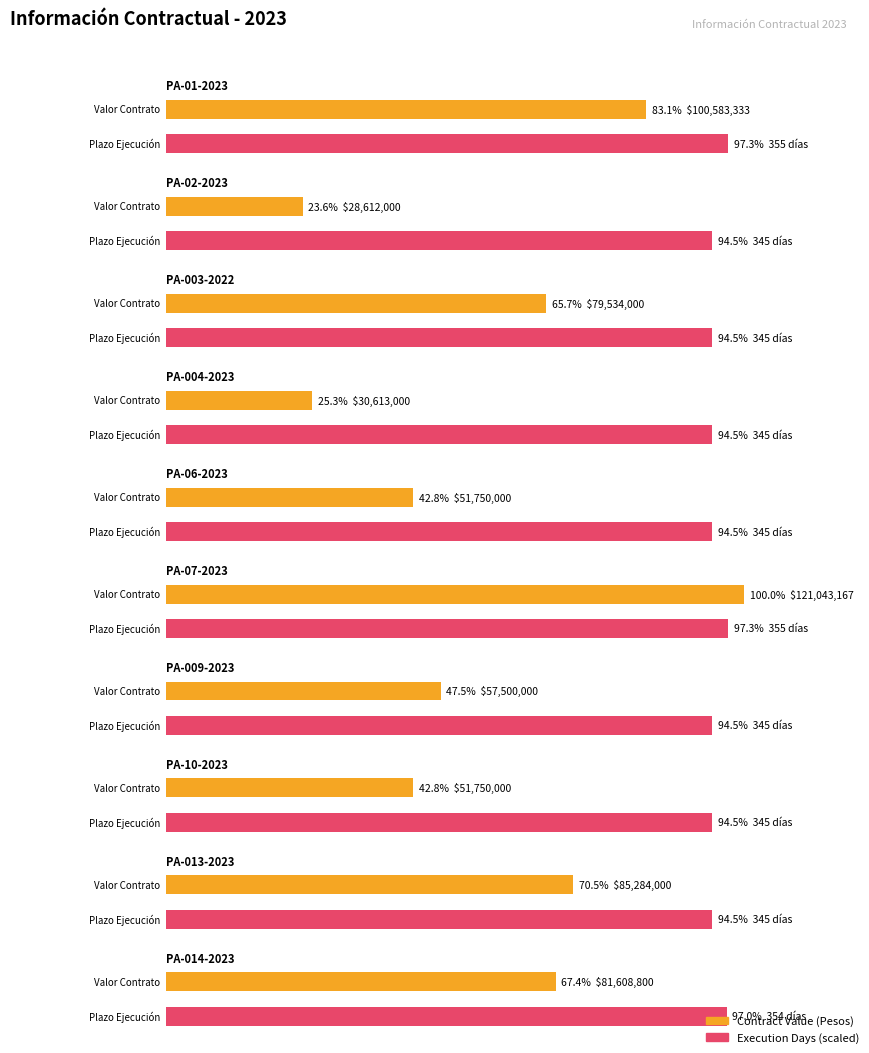

At which label is Contract Value (Pesos) closest to 74827583?

PA-003-2022